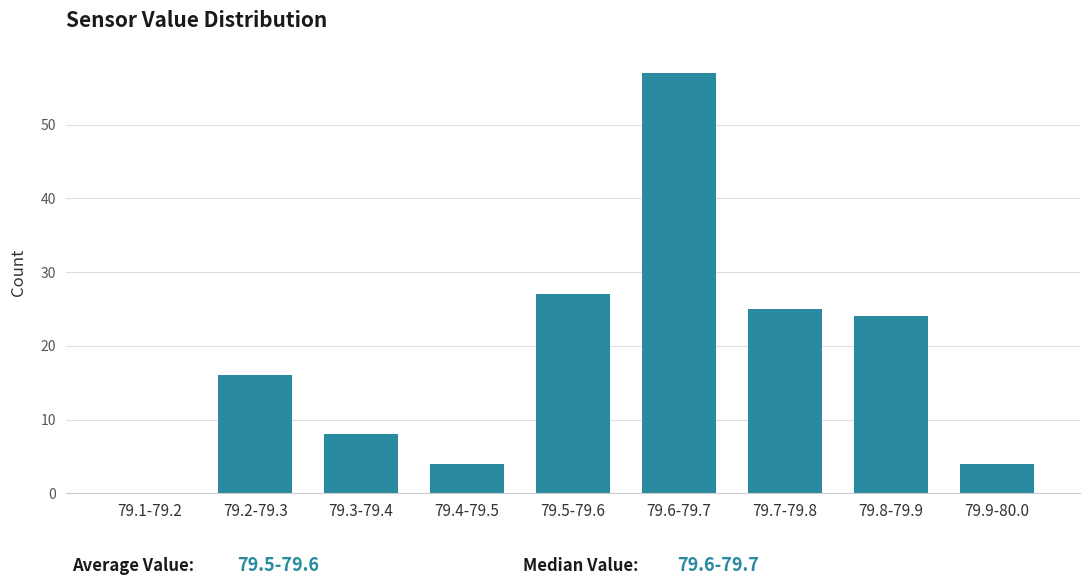

Reading right to left, list all the values displayed in this chart.

79.9-80.0=4	79.8-79.9=24	79.7-79.8=25	79.6-79.7=57	79.5-79.6=27	79.4-79.5=4	79.3-79.4=8	79.2-79.3=16	79.1-79.2=0